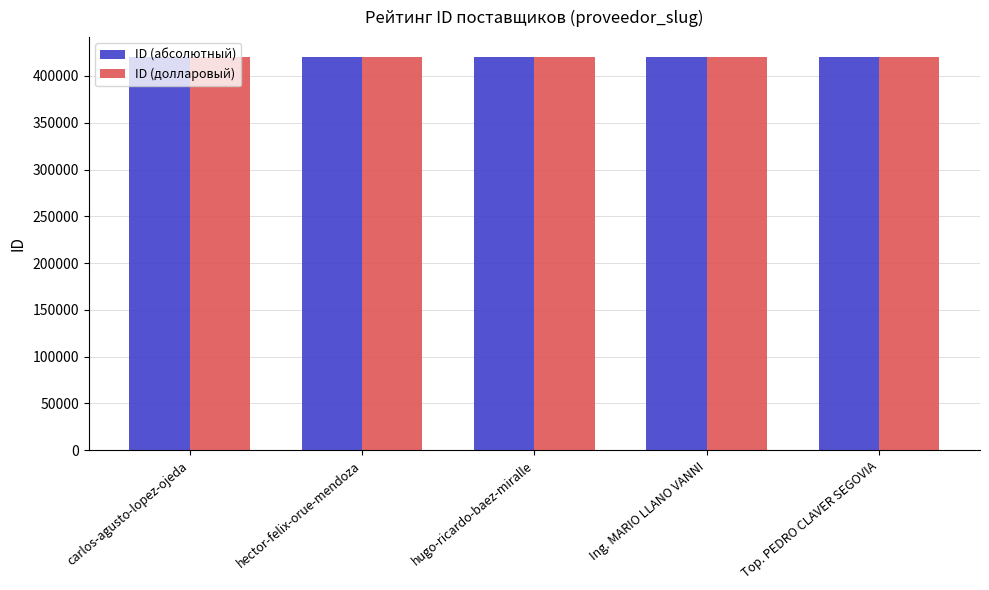

What value does the ID (абсолютный) series have at carlos-agusto-lopez-ojeda?

420538